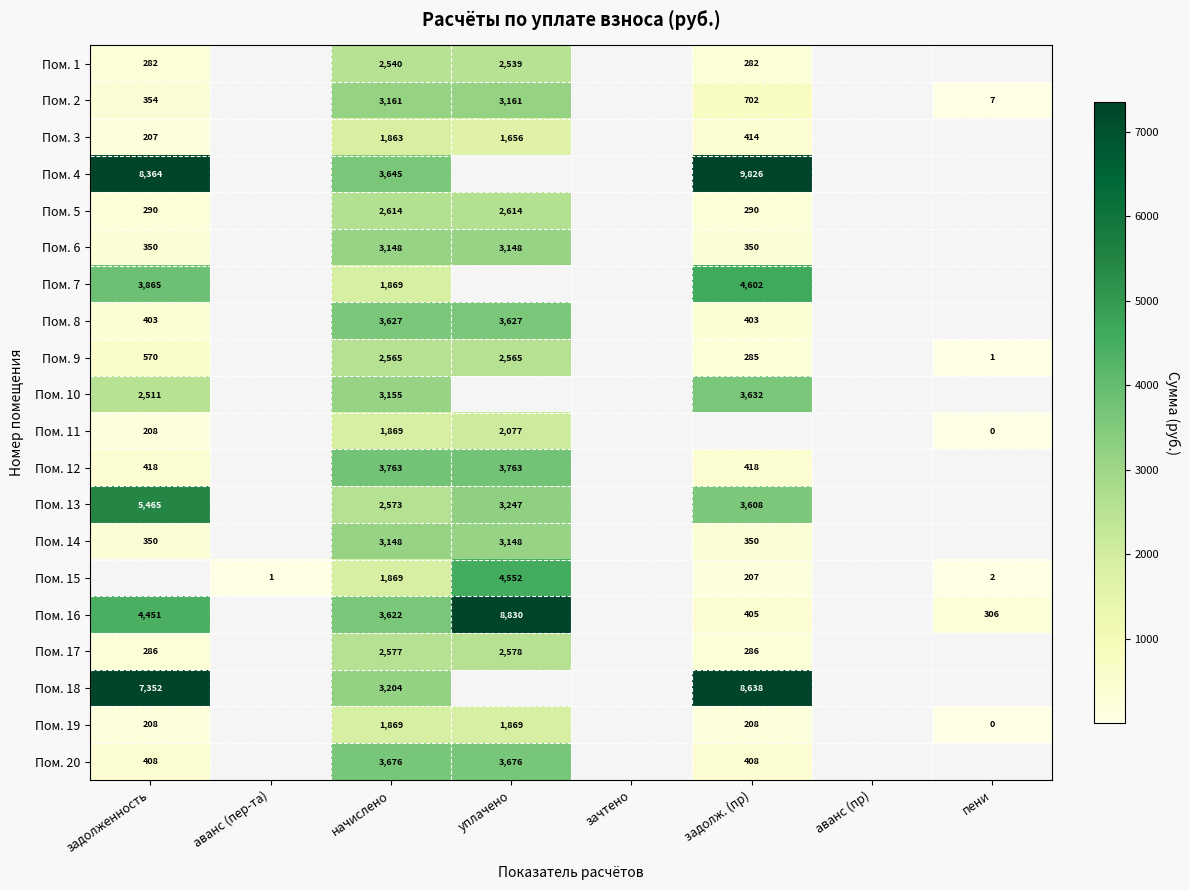

At which category is the sum across all series the highest?

начислено